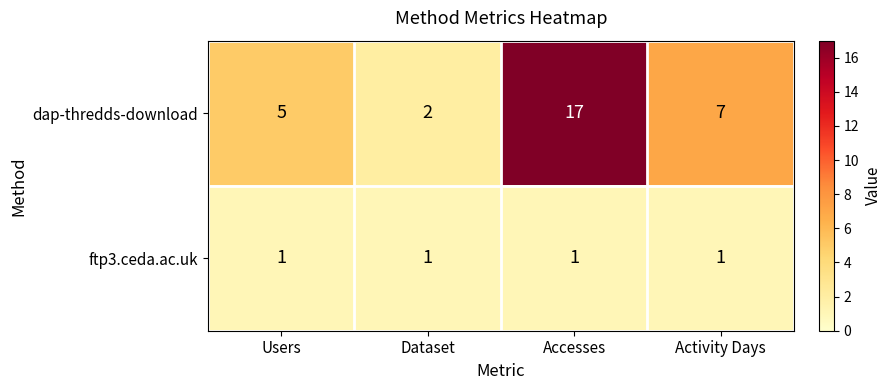

What is the average value of the dap-thredds-download series?

8